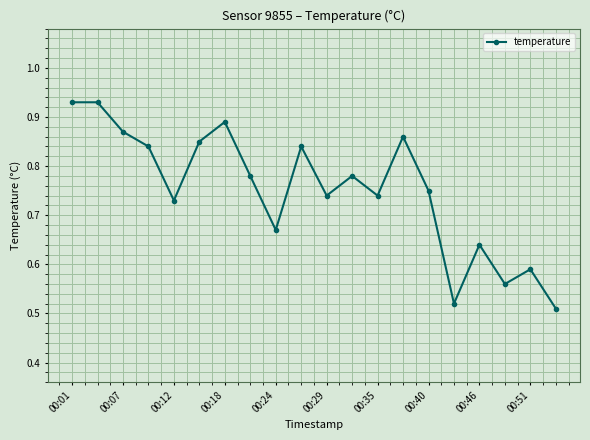

Does the chart display data point markers on the line(s)?

Yes